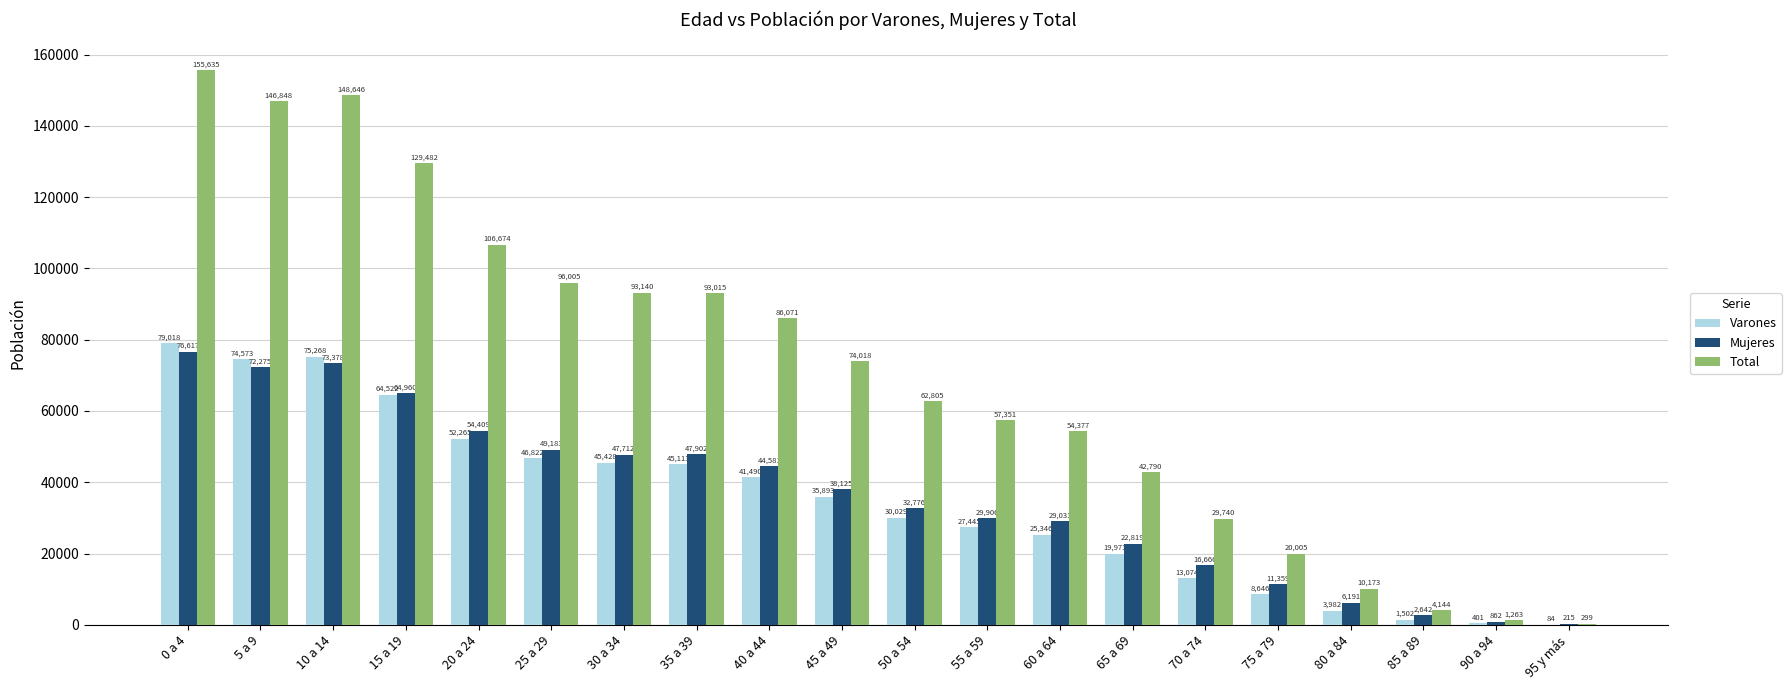

The Varones series shows 401 at 90 a 94. True or false?

True